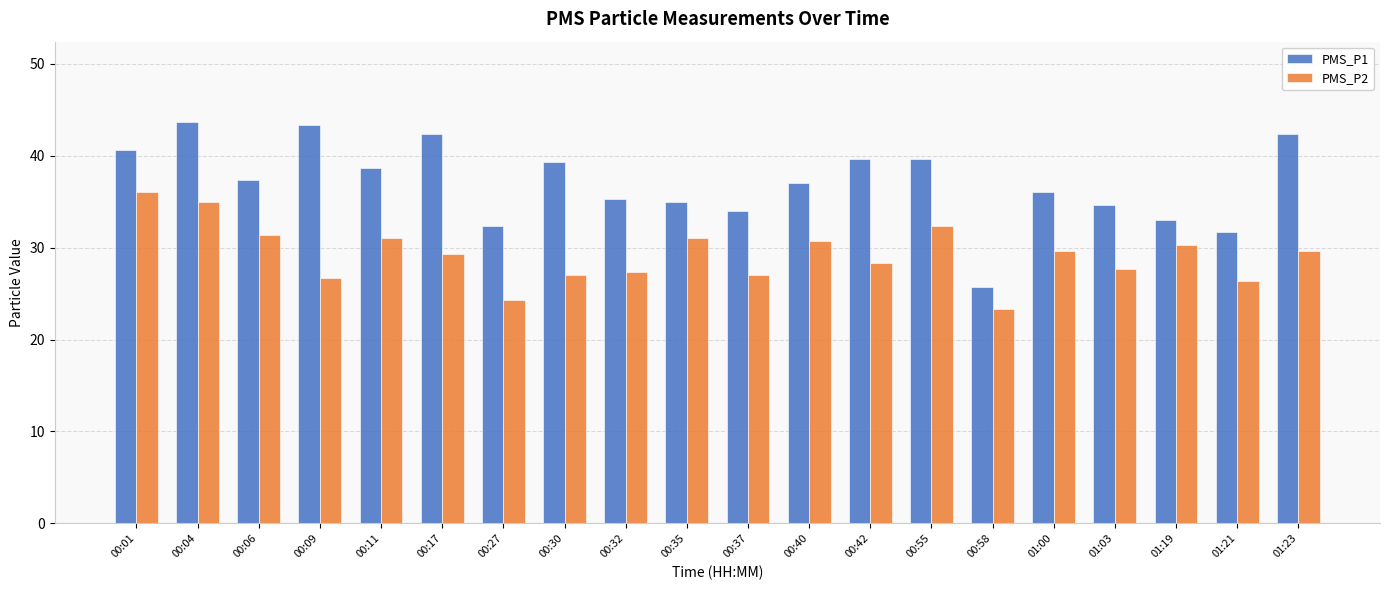

What is the difference between the maximum and second lowest values in the PMS_P1 series?

12.0